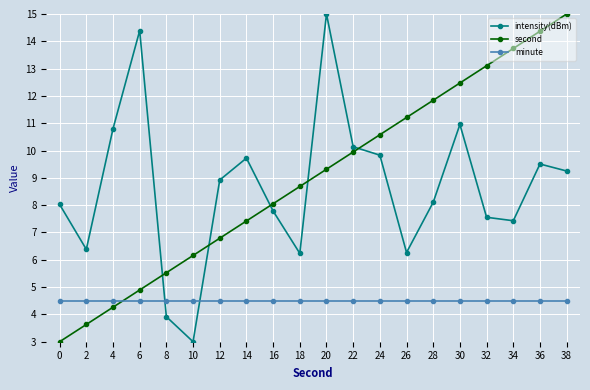

The second series shows 13.1 at 32. True or false?

True